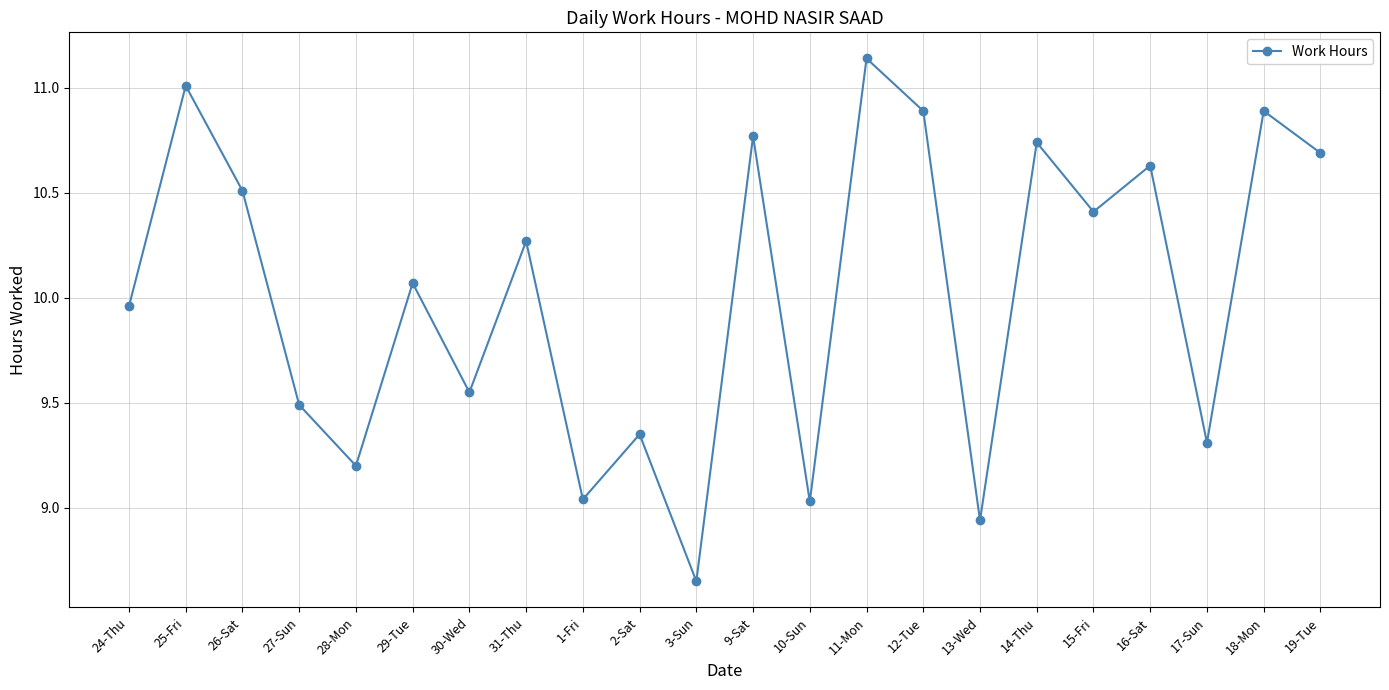

Which label corresponds to the smallest value in the chart?

3-Sun